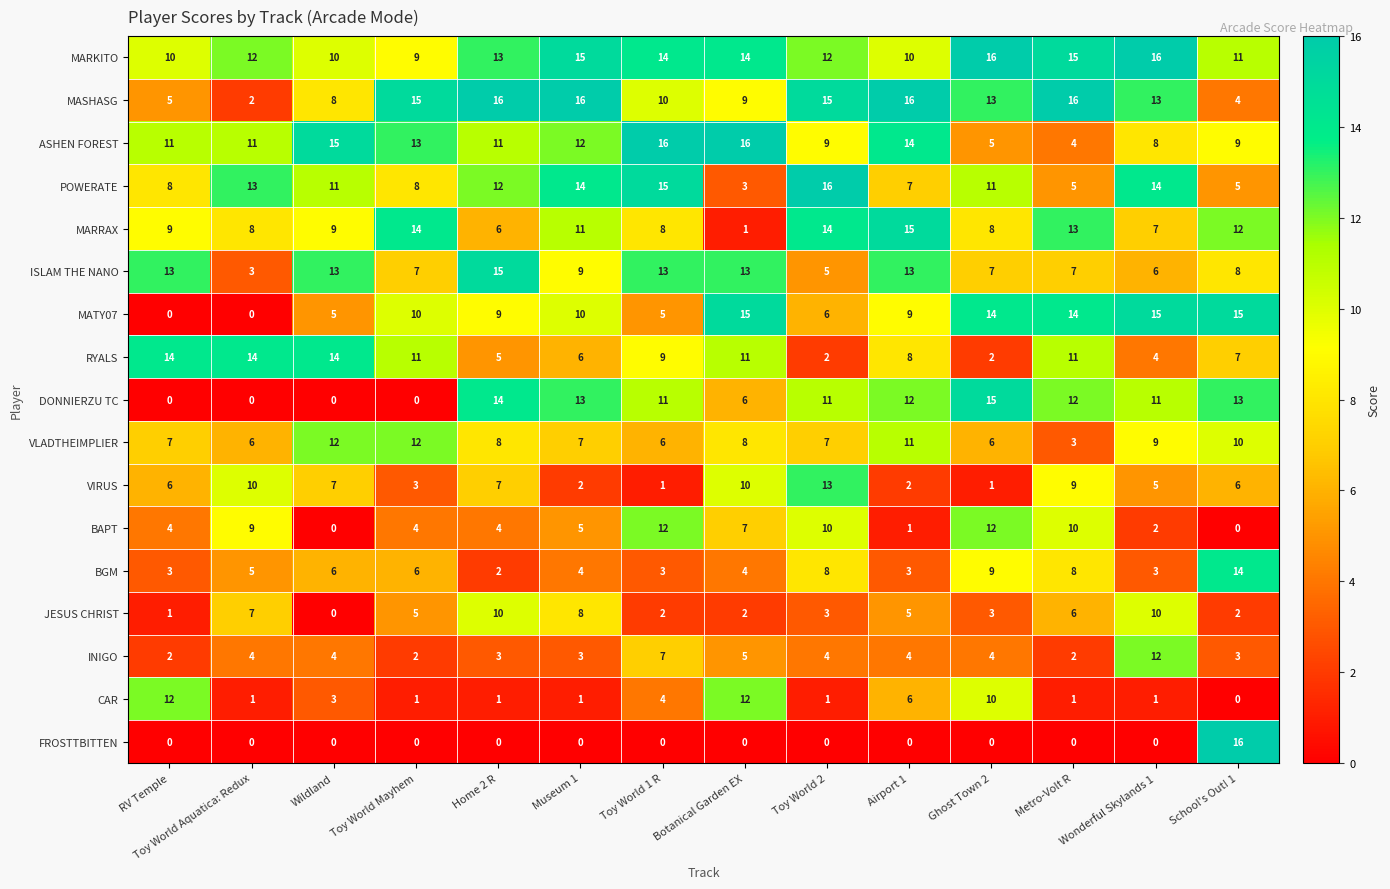

What is the difference between the maximum and minimum values in the DONNIERZU TC series?

15